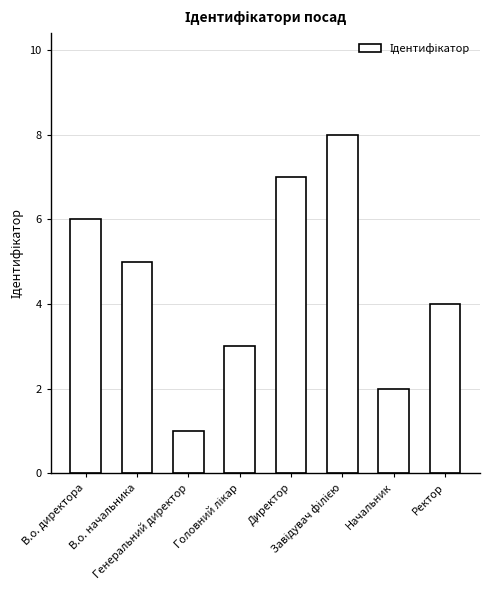

Where does the data first go above 5?

В.о. директора